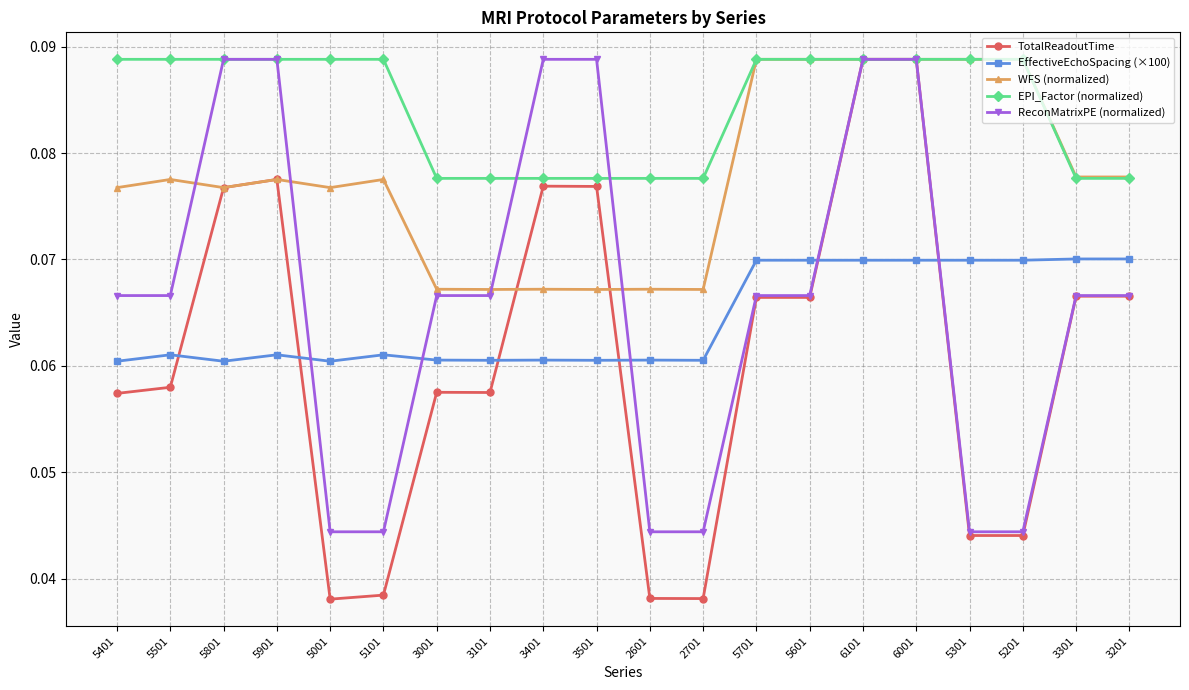

Which series changed the most between 2701 and 3301?

TotalReadoutTime